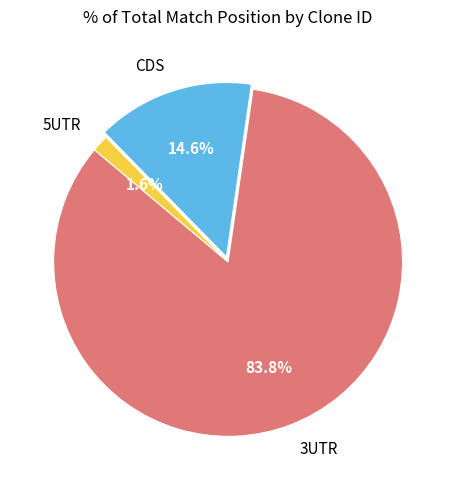

Is there a majority slice in this chart?

Yes